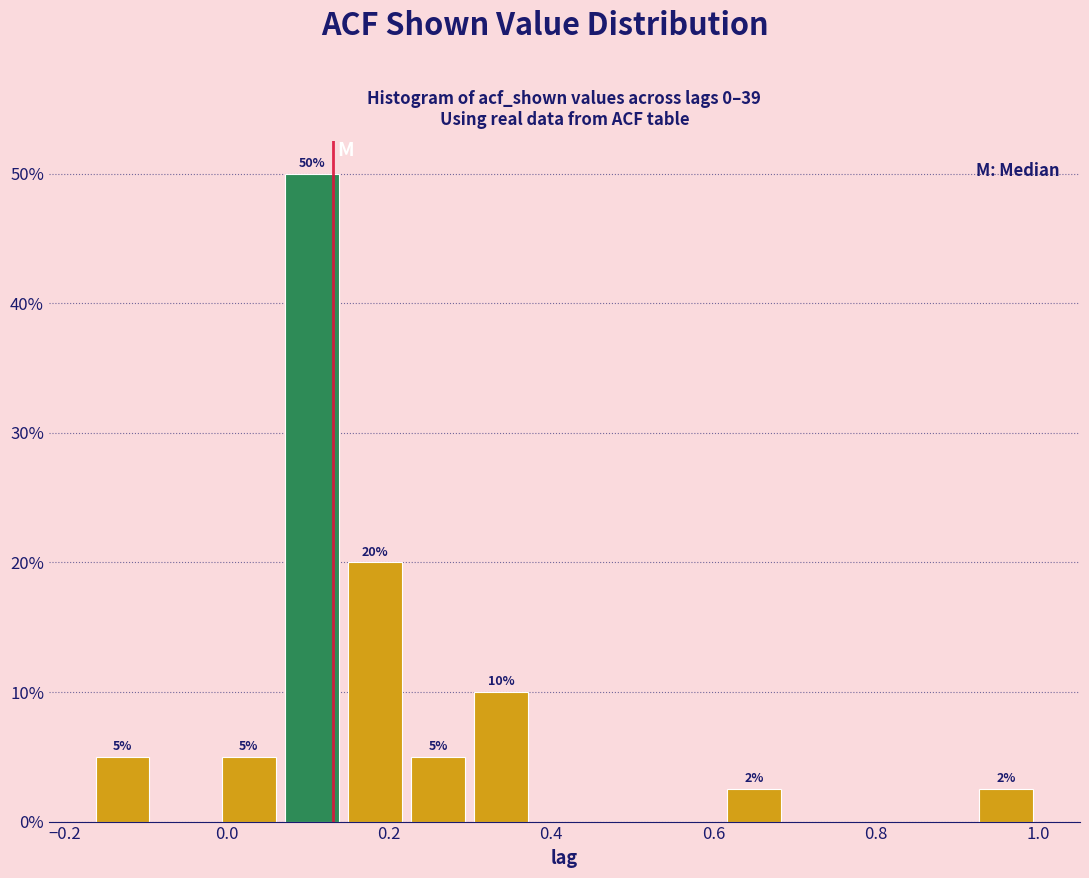

Read against the x-axis, roughly where is the centre of the tallest bar?

0.10